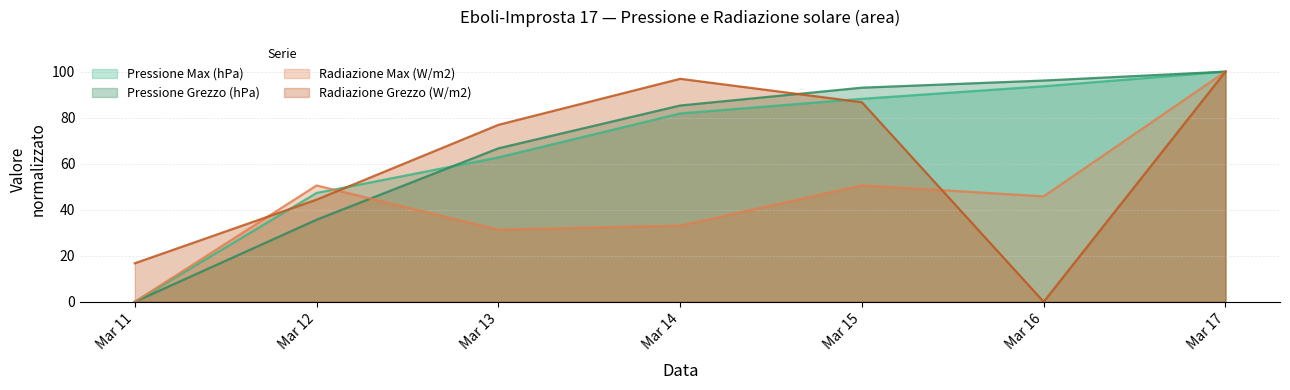

How many times do Radiazione Max (W/m2) and Pressione Max (hPa) cross each other?

1